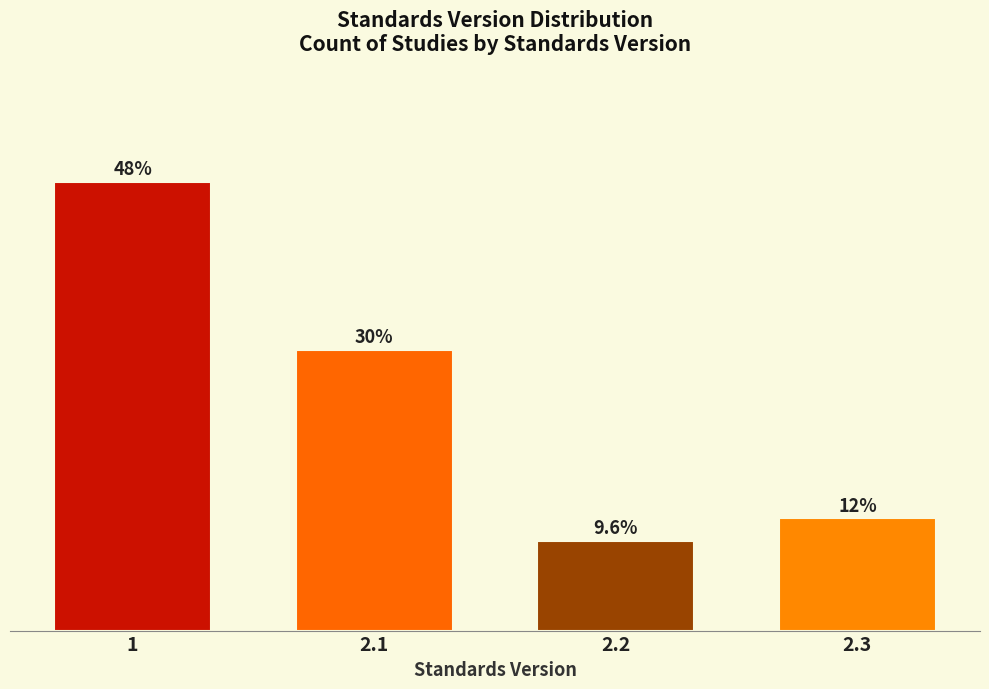

Rank the categories by value from highest to lowest.

1, 2.1, 2.3, 2.2